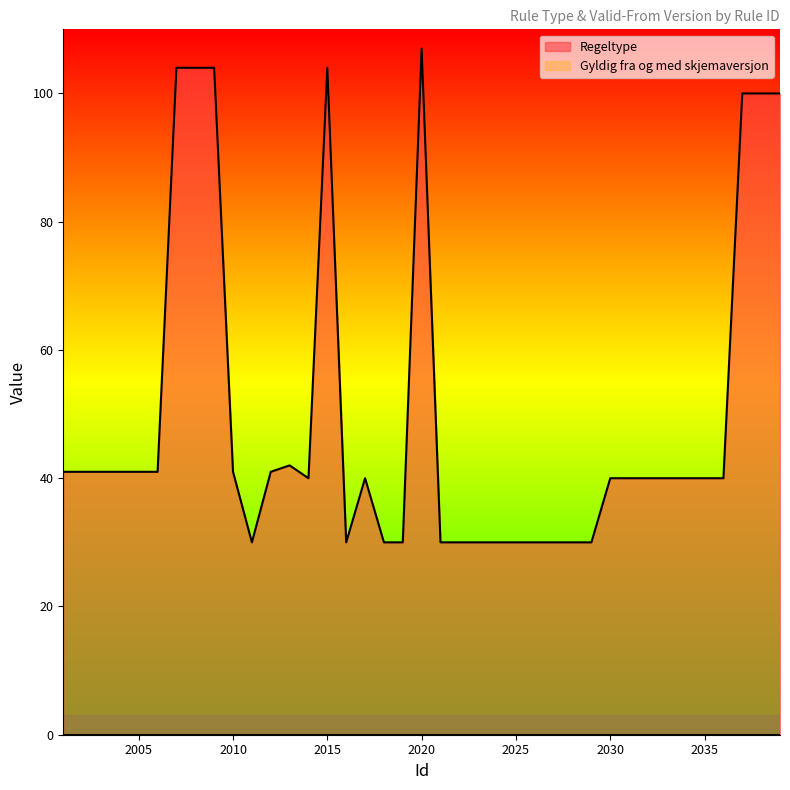

What is the value of the 31st point from the left?

40